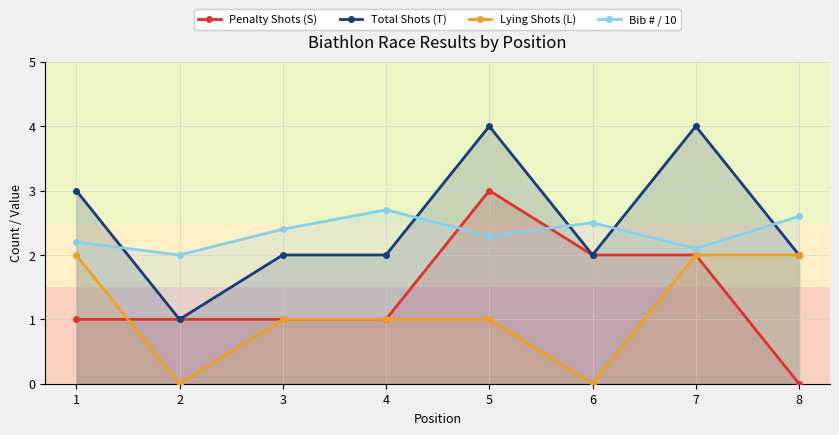

Between 8 and 1, which is larger?

1